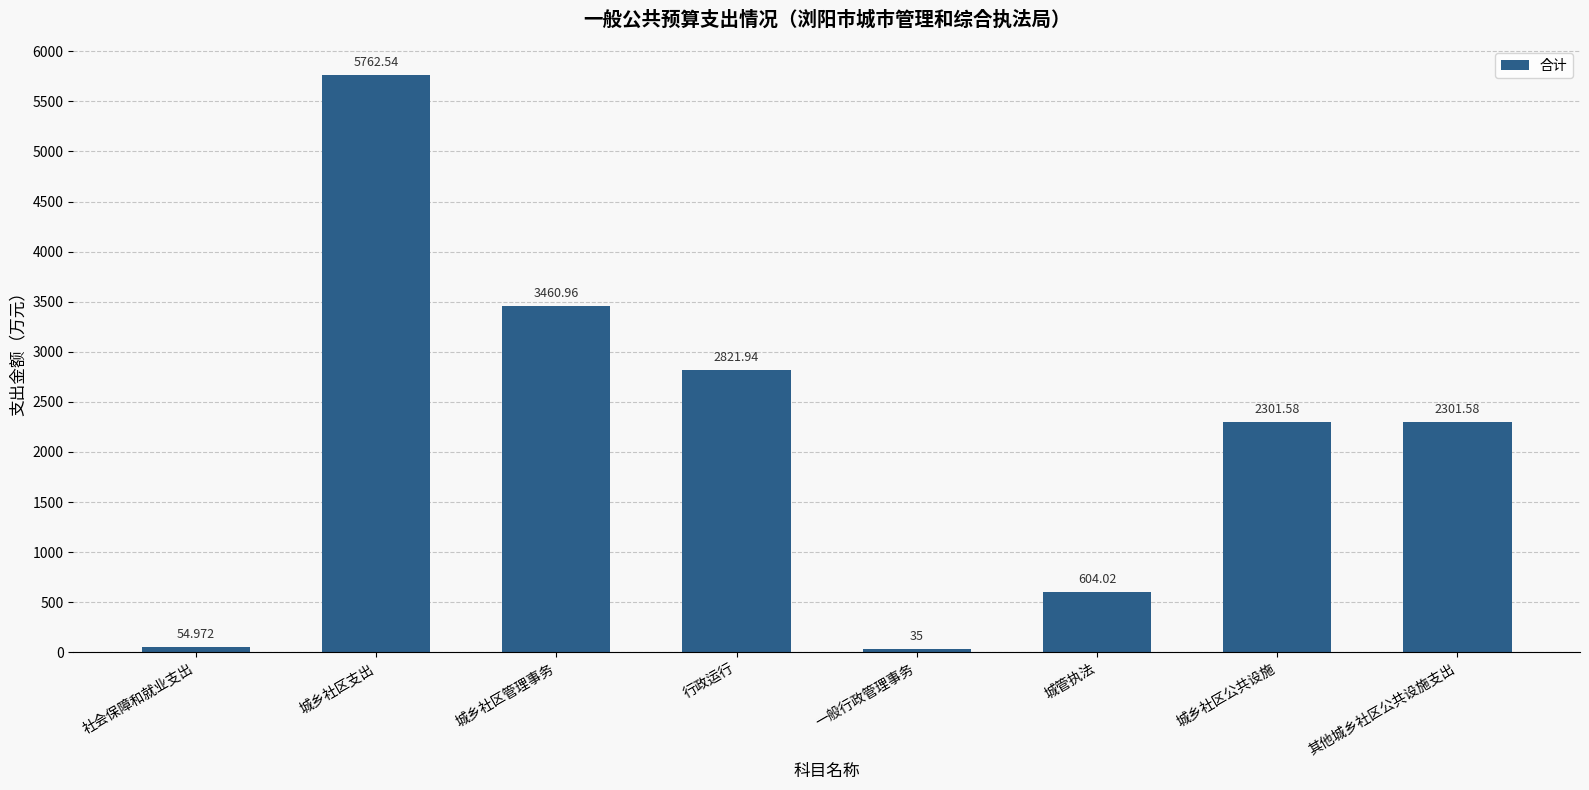

Reading left to right, what are all the values shown in this chart?

社会保障和就业支出=55.0	城乡社区支出=5762.5	城乡社区管理事务=3461.0	行政运行=2821.9	一般行政管理事务=35.0	城管执法=604.0	城乡社区公共设施=2301.6	其他城乡社区公共设施支出=2301.6